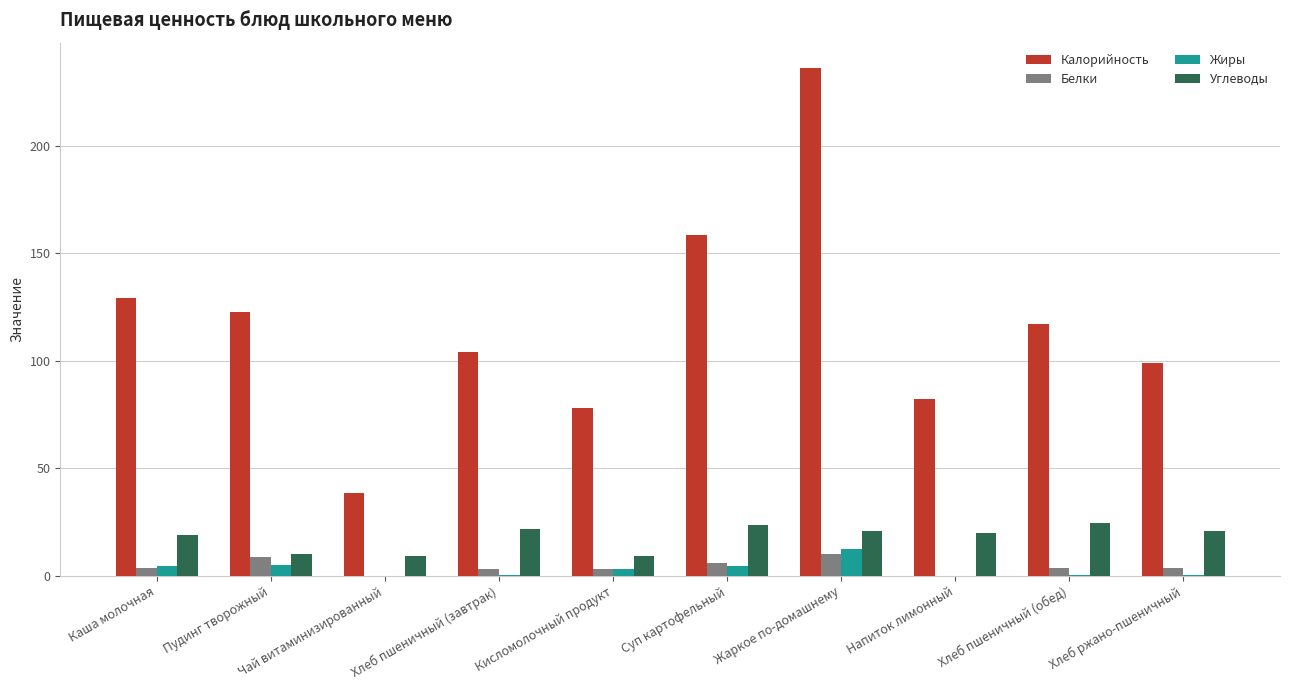

At which category is the sum across all series the highest?

Жаркое по-домашнему